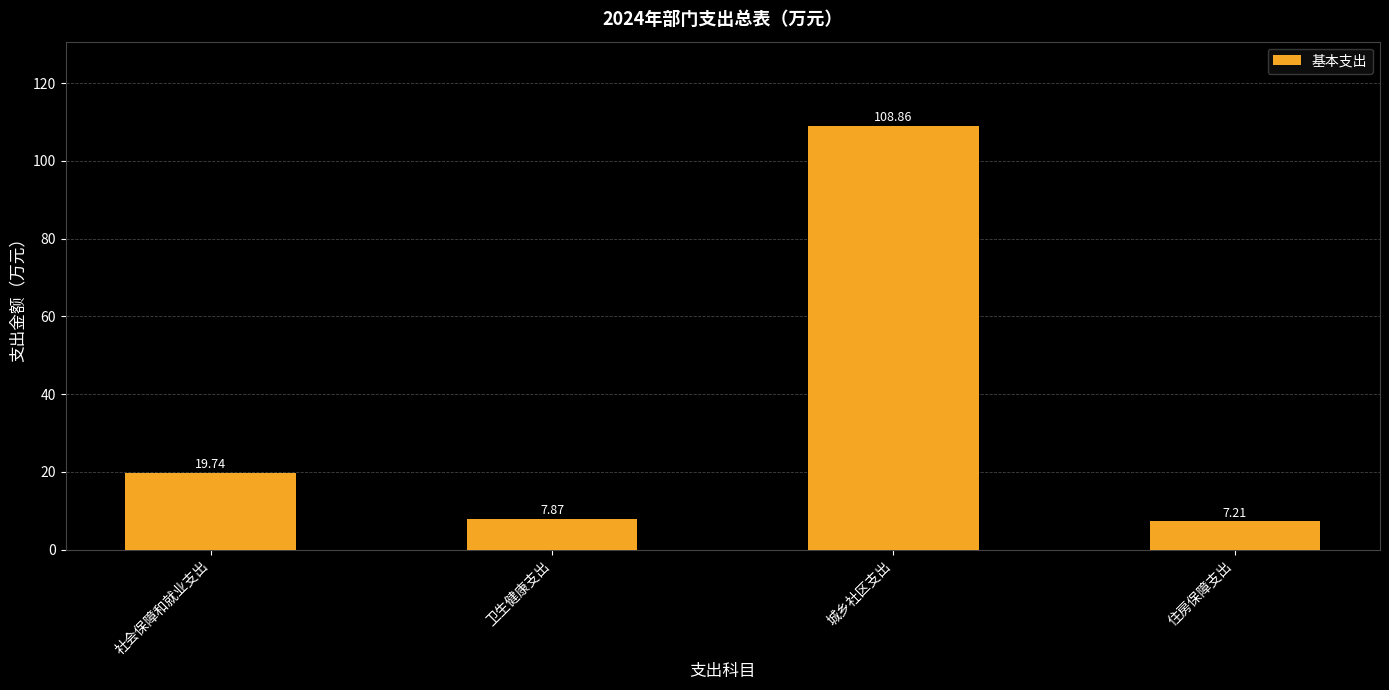

At which category does the chart reach its peak across all series?

城乡社区支出